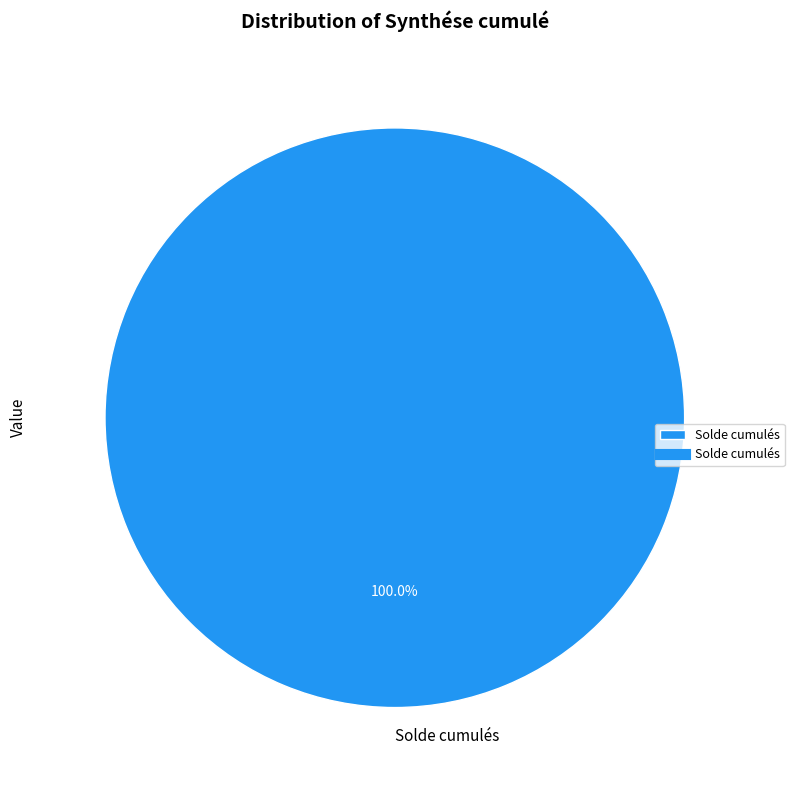

Rank the categories by value from lowest to highest.

Solde cumulés